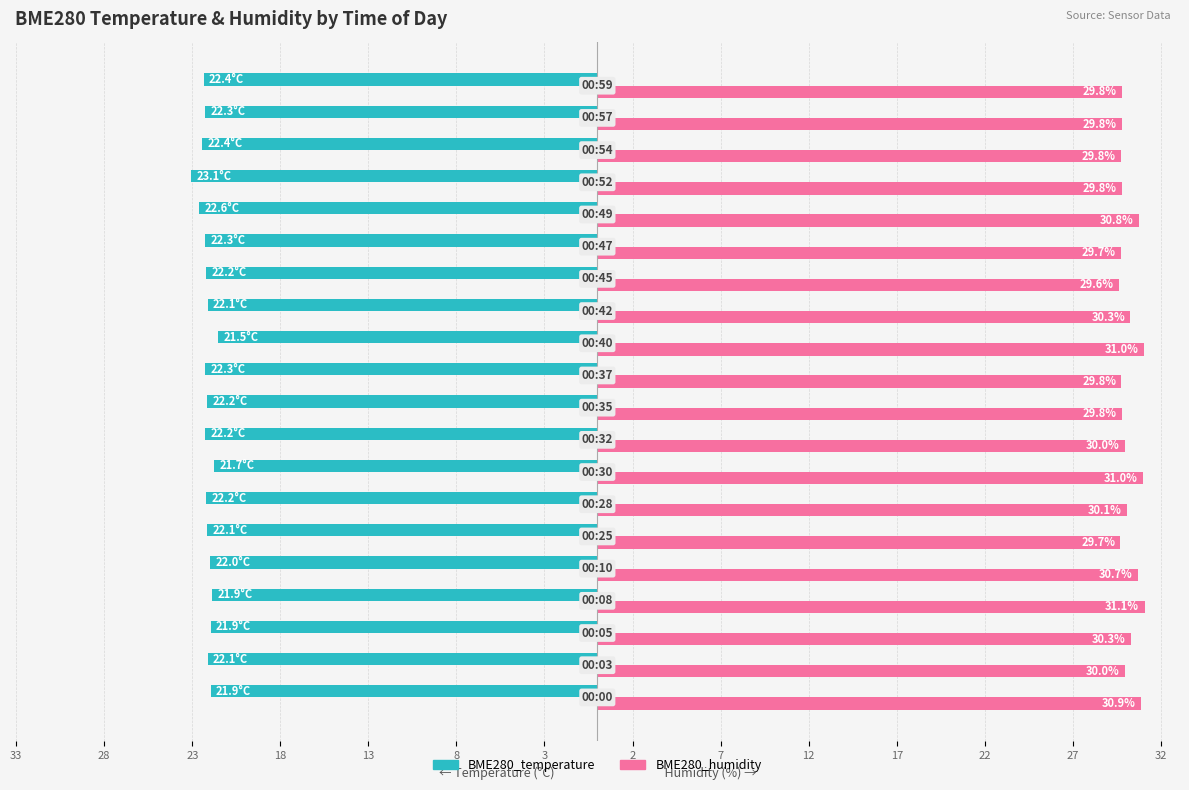

What is the difference between the maximum and minimum values in the BME280_temperature series?

1.5